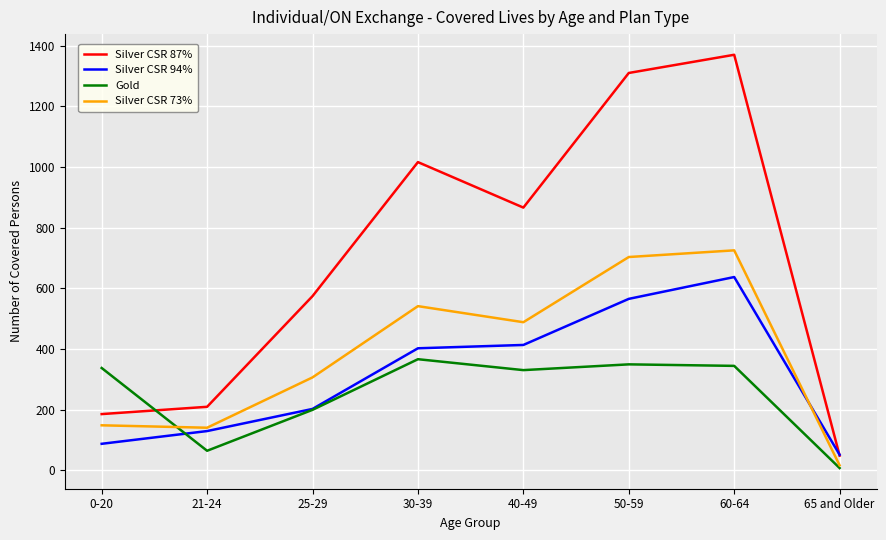

The Silver CSR 87% series shows 2152 at 50-59. True or false?

False